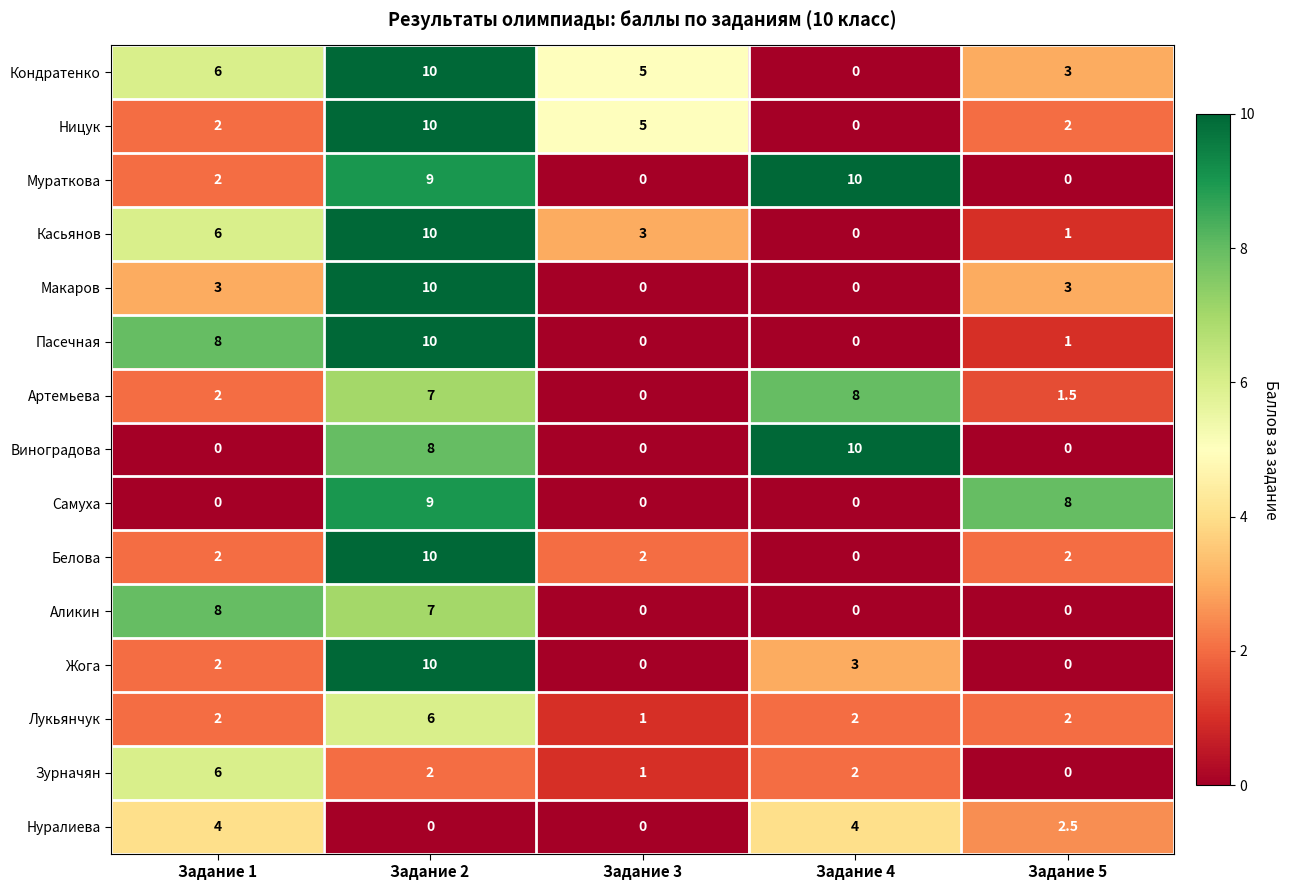

At which category is the sum across all series the highest?

Задание 2